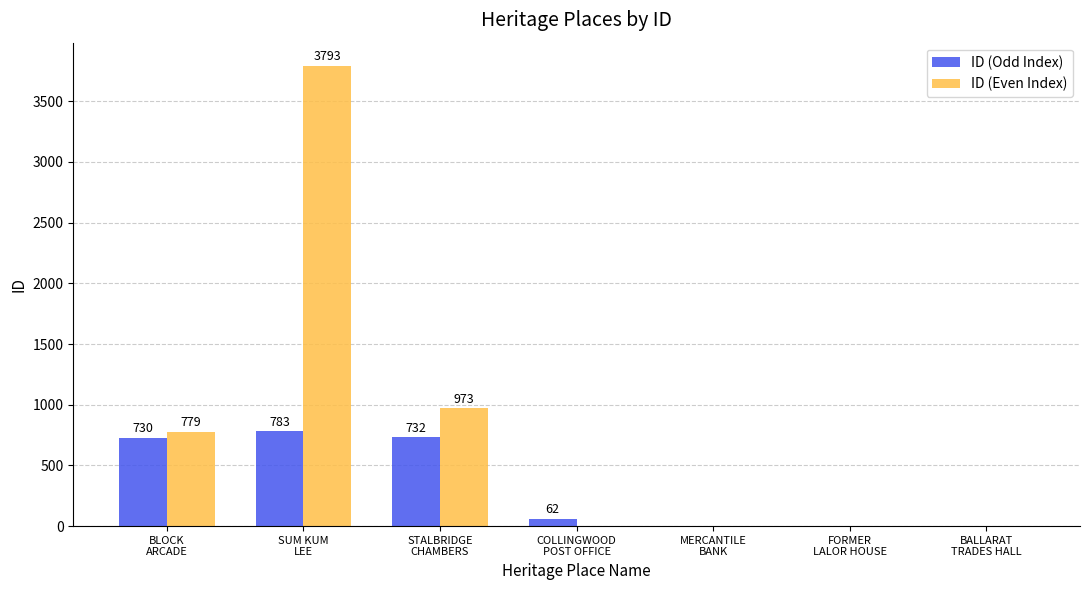

Which series has the largest total across all categories?

ID (Even Index)